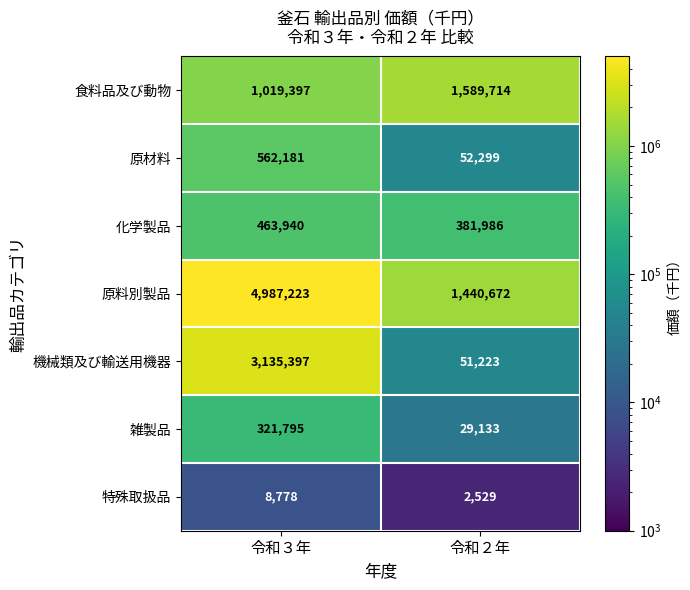

At 令和３年, list the series in order from smallest to largest.

特殊取扱品, 雑製品, 化学製品, 原材料, 食料品及び動物, 機械類及び輸送用機器, 原料別製品